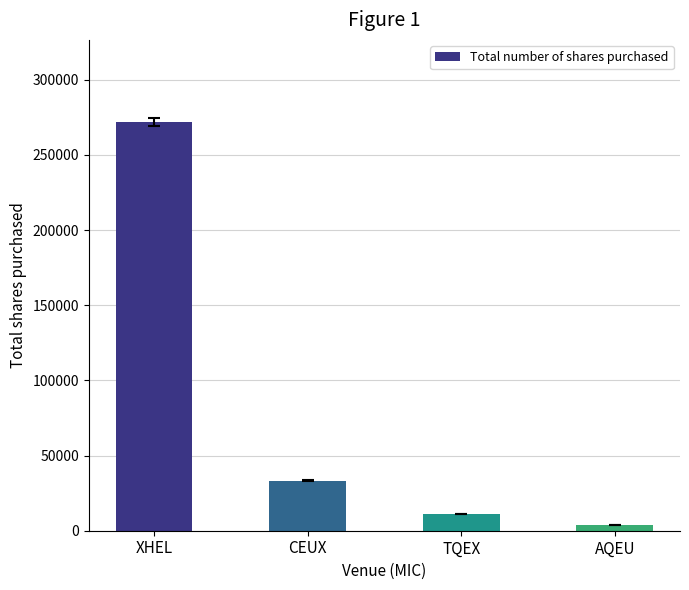

Are the bars grouped side by side (vs. stacked)?

No